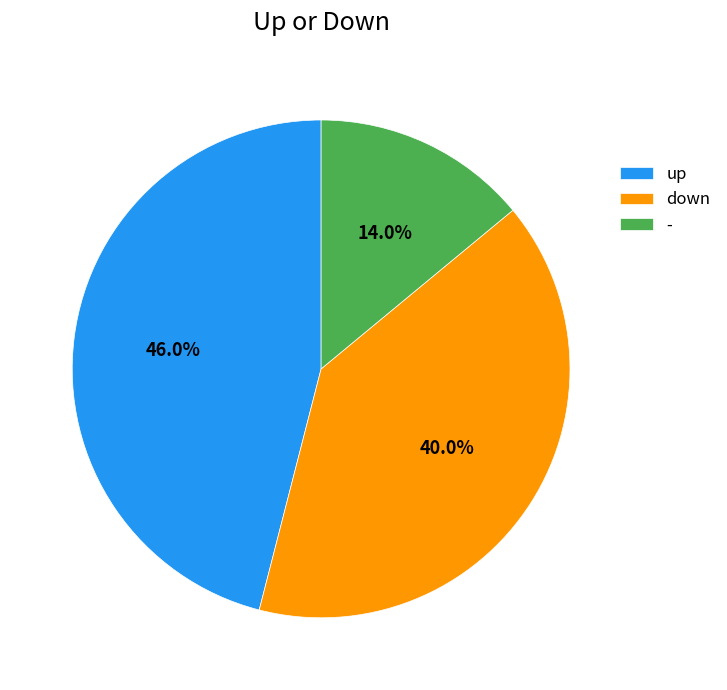

Count the number of slices in the pie.

3